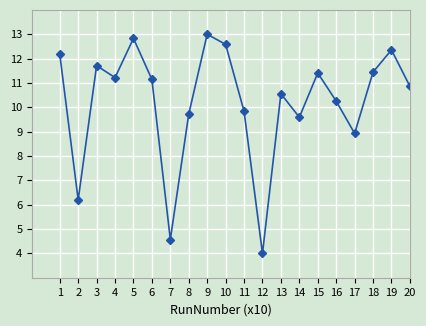

Is it true that the value at 16 is 5.6?

False